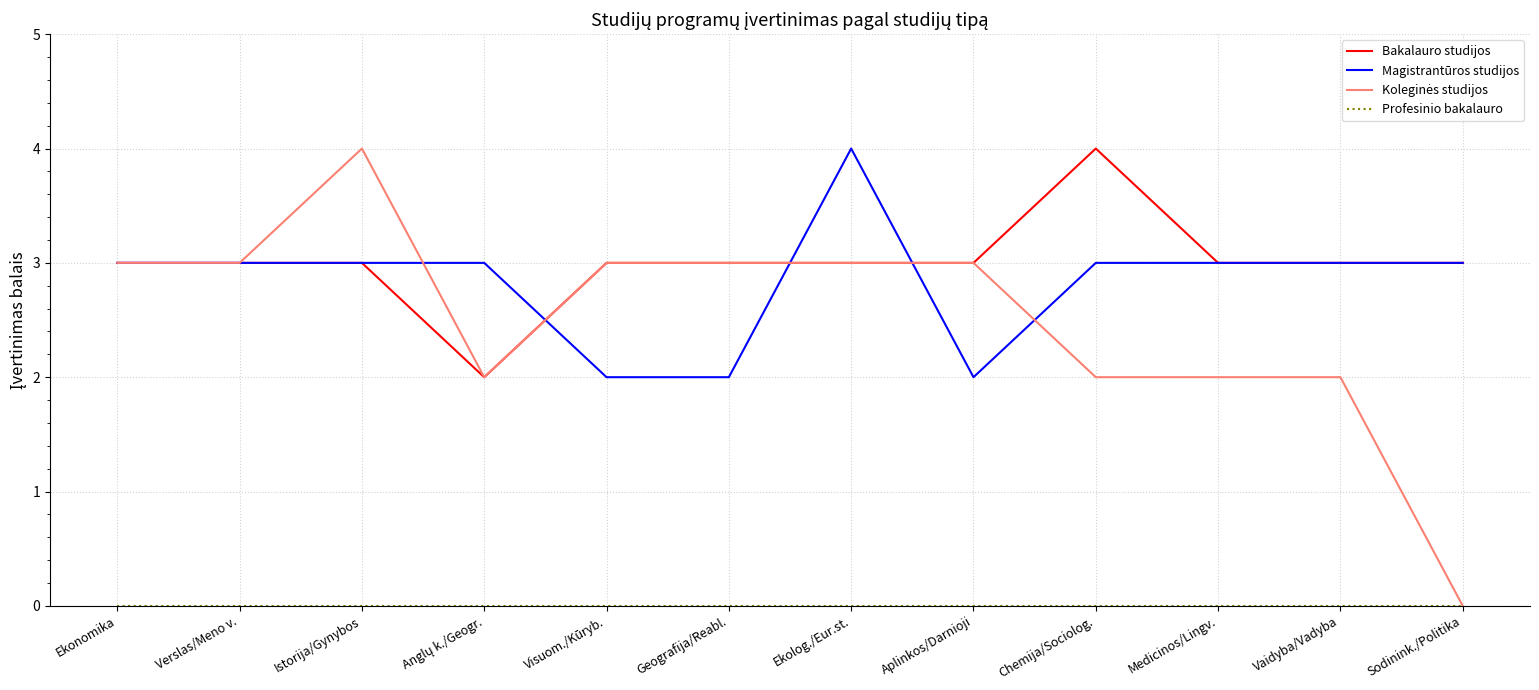

What is the average value of the Bakalauro studijos series?

3